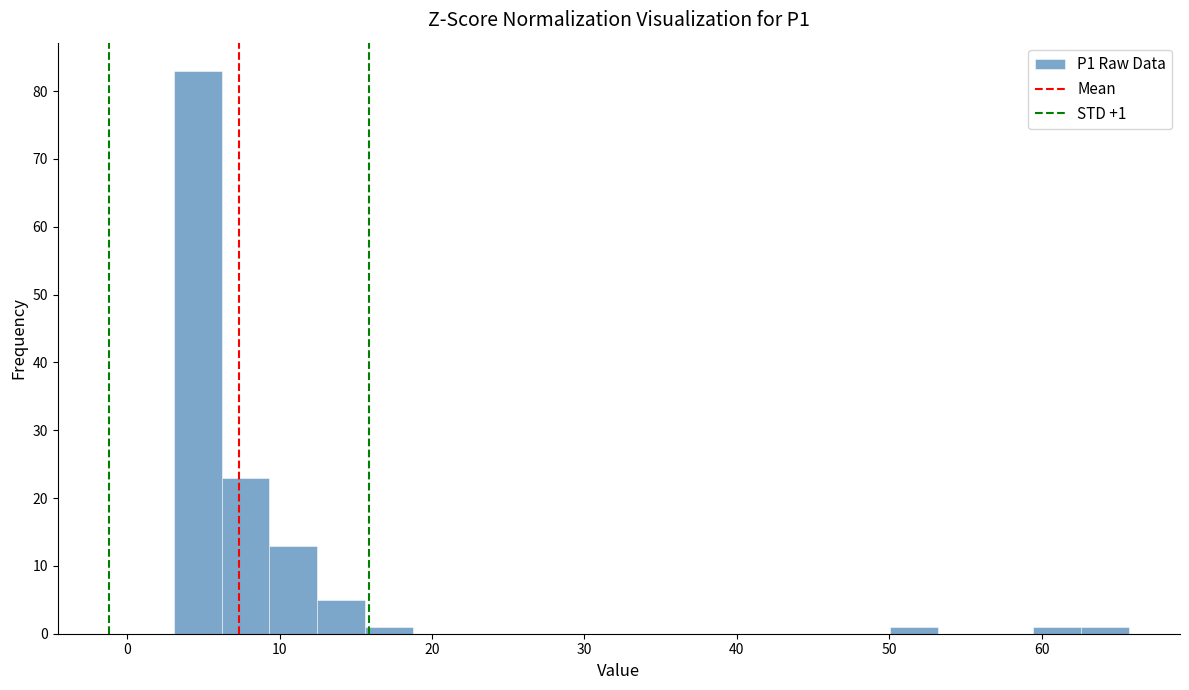

Around what value on the x-axis is the tallest bar? Give the approximate position of its centre, as read against the axis.

5